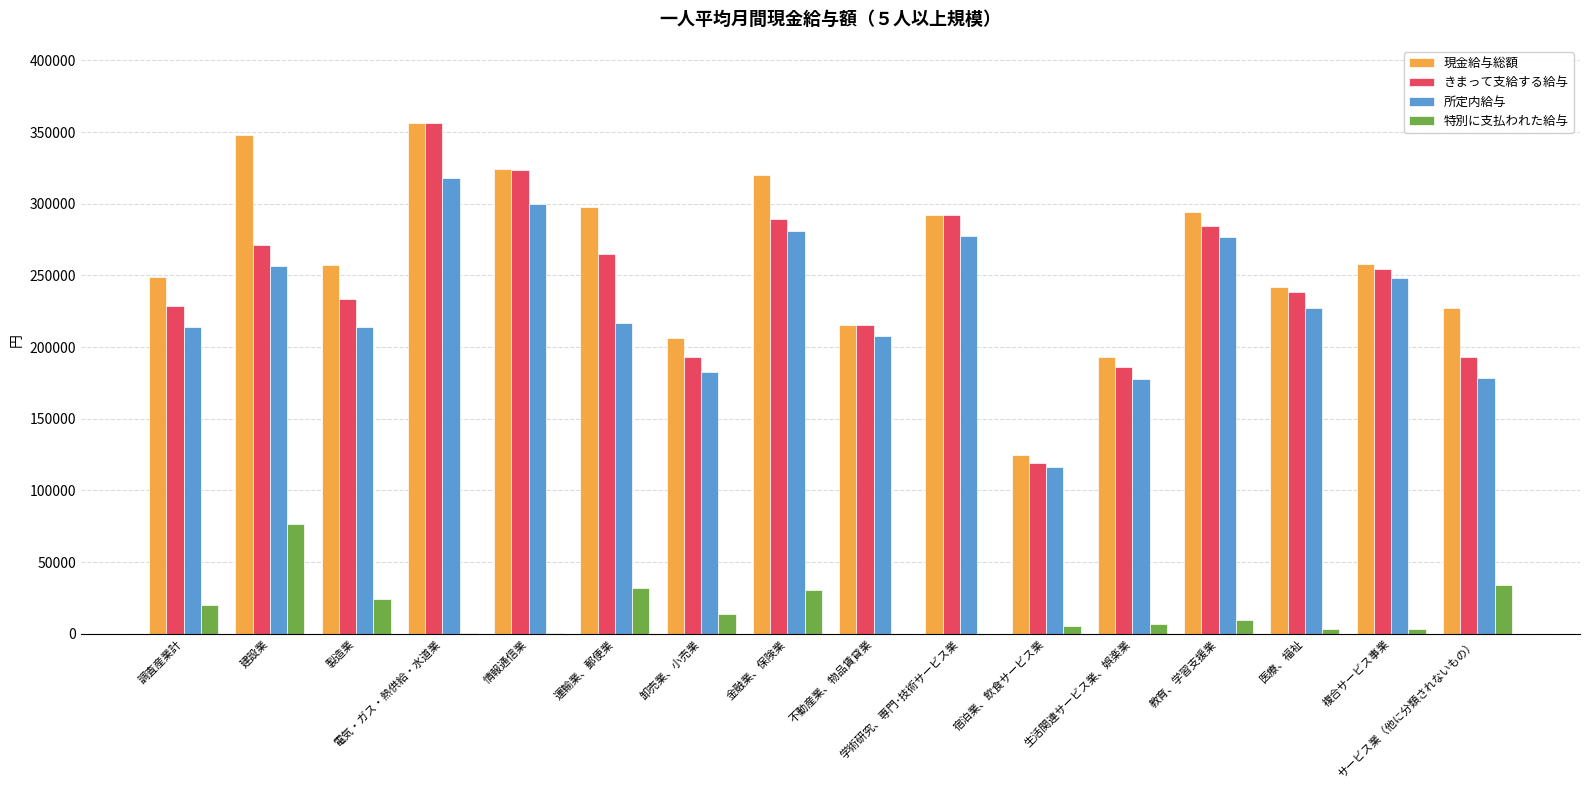

What is the sum of all 現金給与総額 values?

4204762